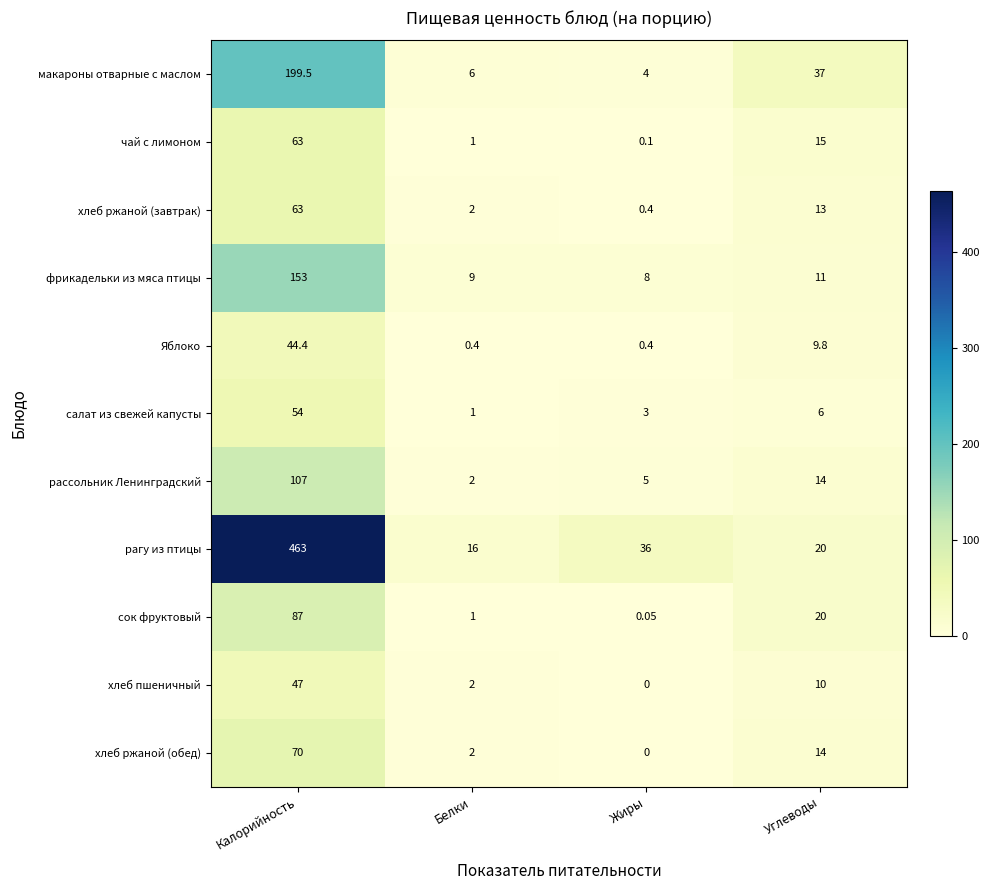

Which series changed the most between Белки and Углеводы?

макароны отварные с маслом